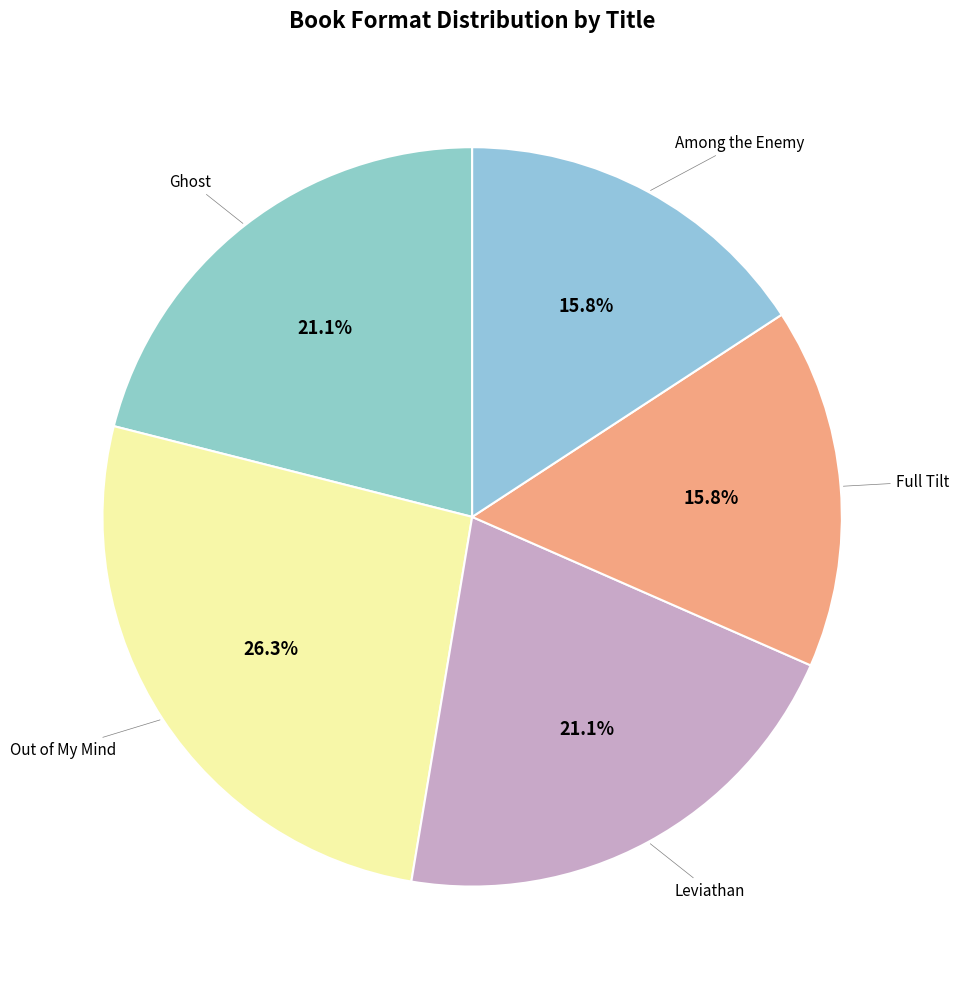

To the nearest percent, what is the average slice percentage?

20%